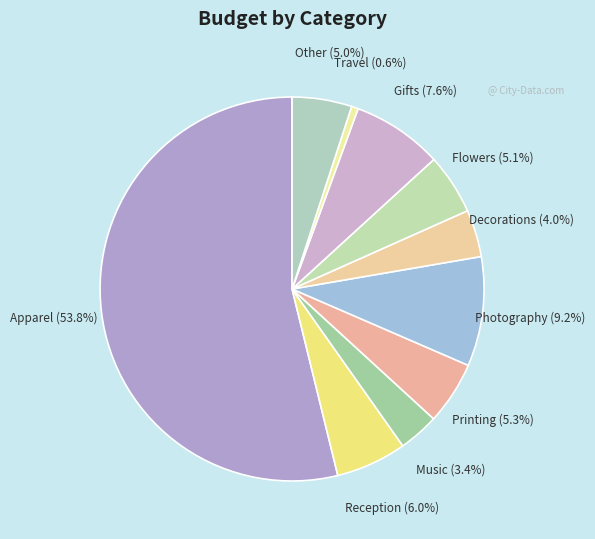

To the nearest percent, what portion does Other represent?

5%